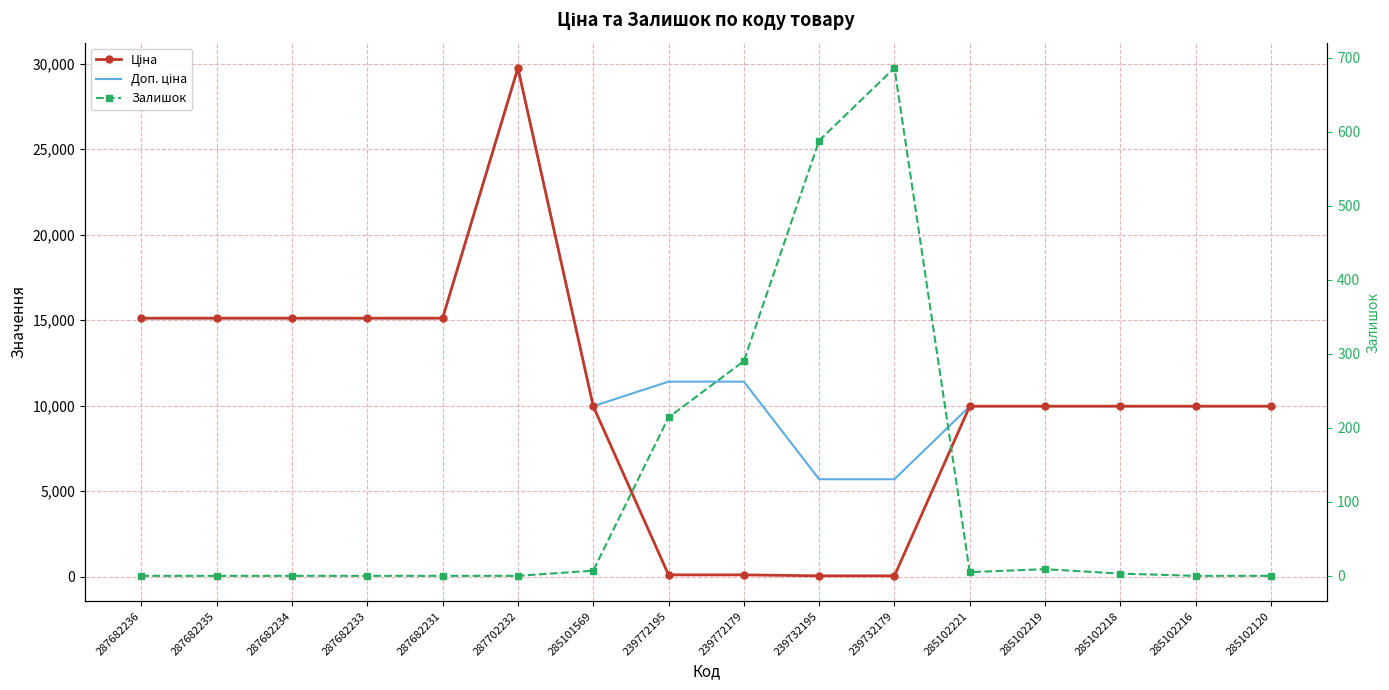

Between 287702232 and 285102120, which series saw the biggest shift?

Ціна